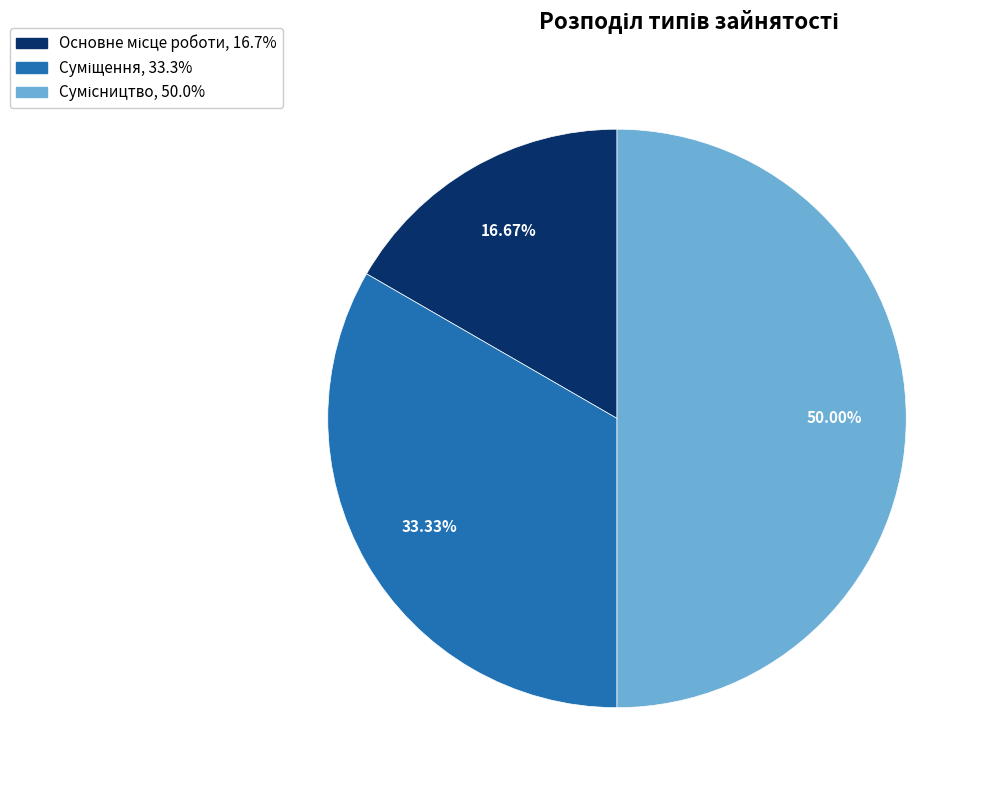

Is the sum of Суміщення and Основне місце роботи greater than half?

No